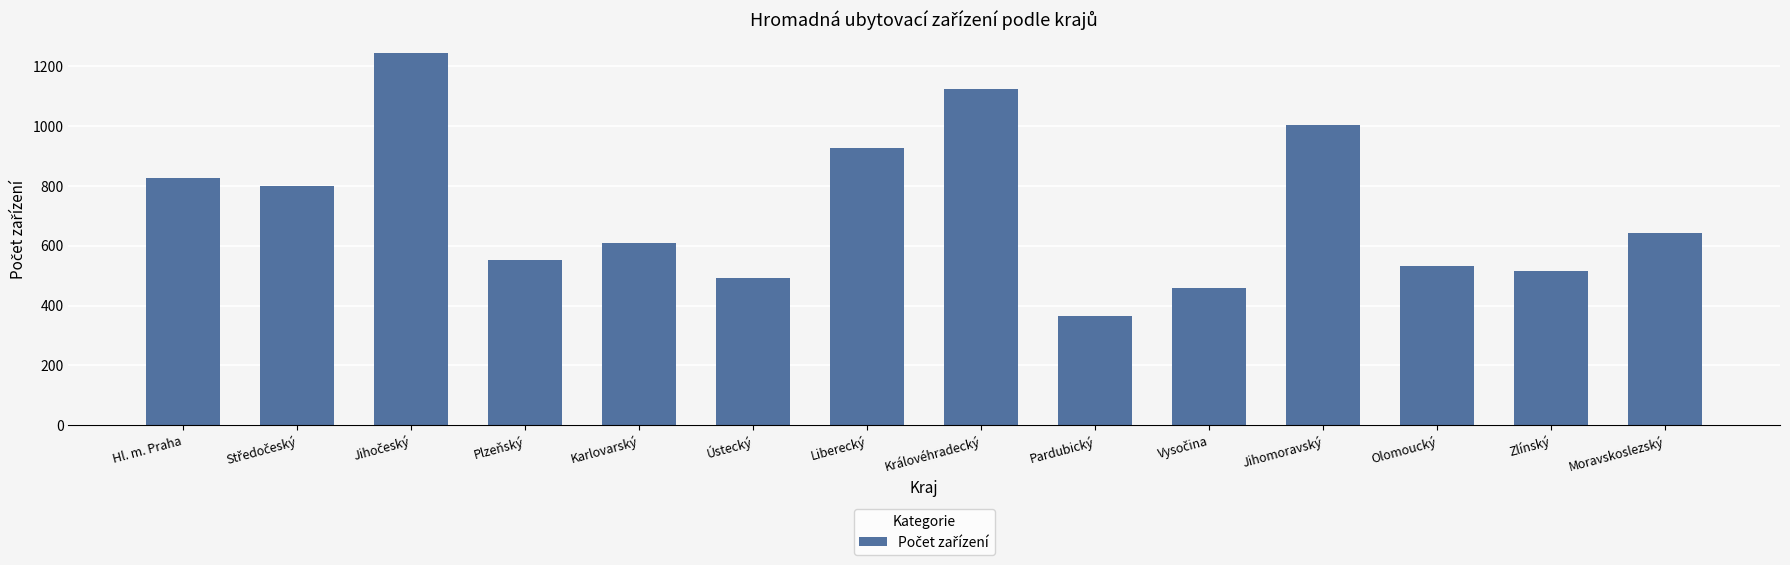

Reading left to right, list all the values displayed in this chart.

827	800	1246	553	609	493	926	1125	366	460	1005	533	517	644